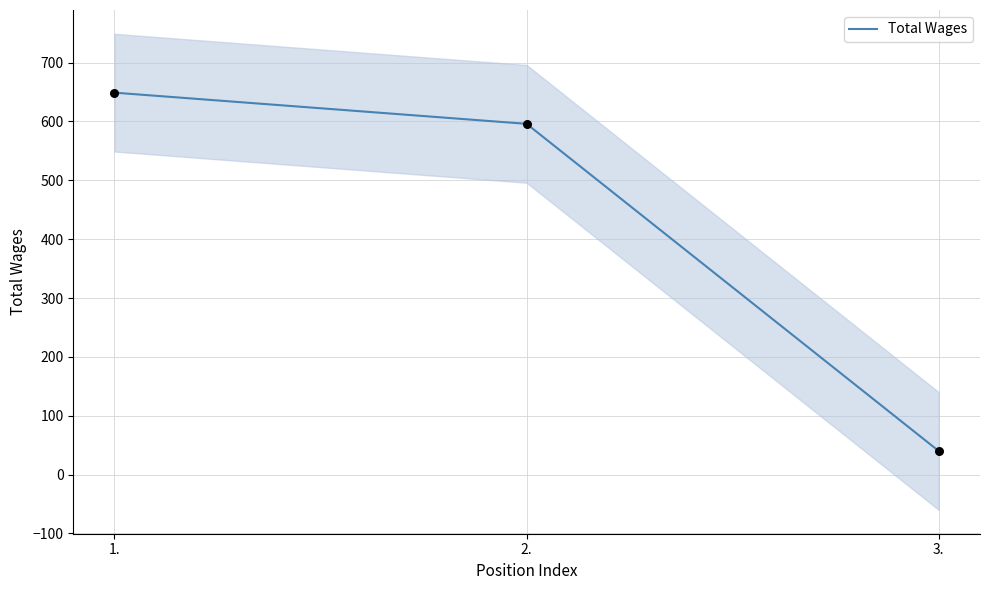

What is the change in value from 1. to 3.?

-609